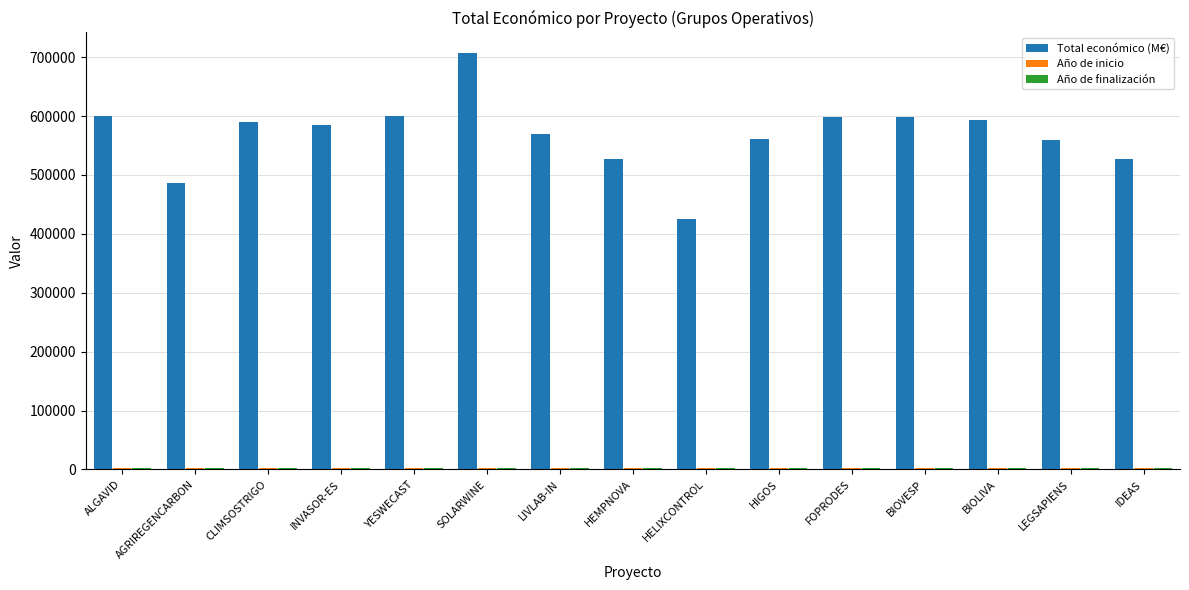

What is the greatest value displayed?

706697